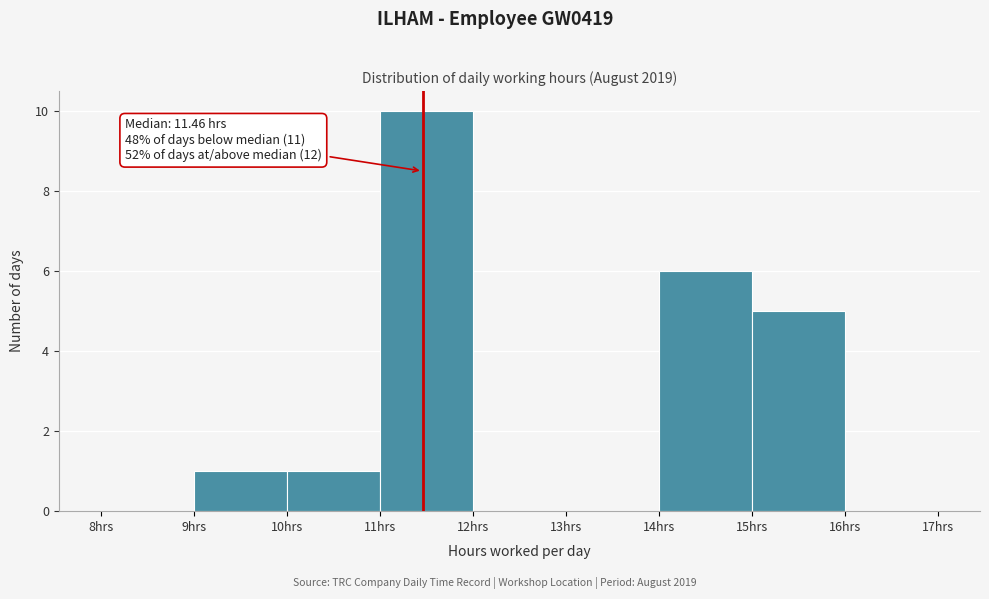

Which range on the x-axis has the tallest bar?

11 to 12